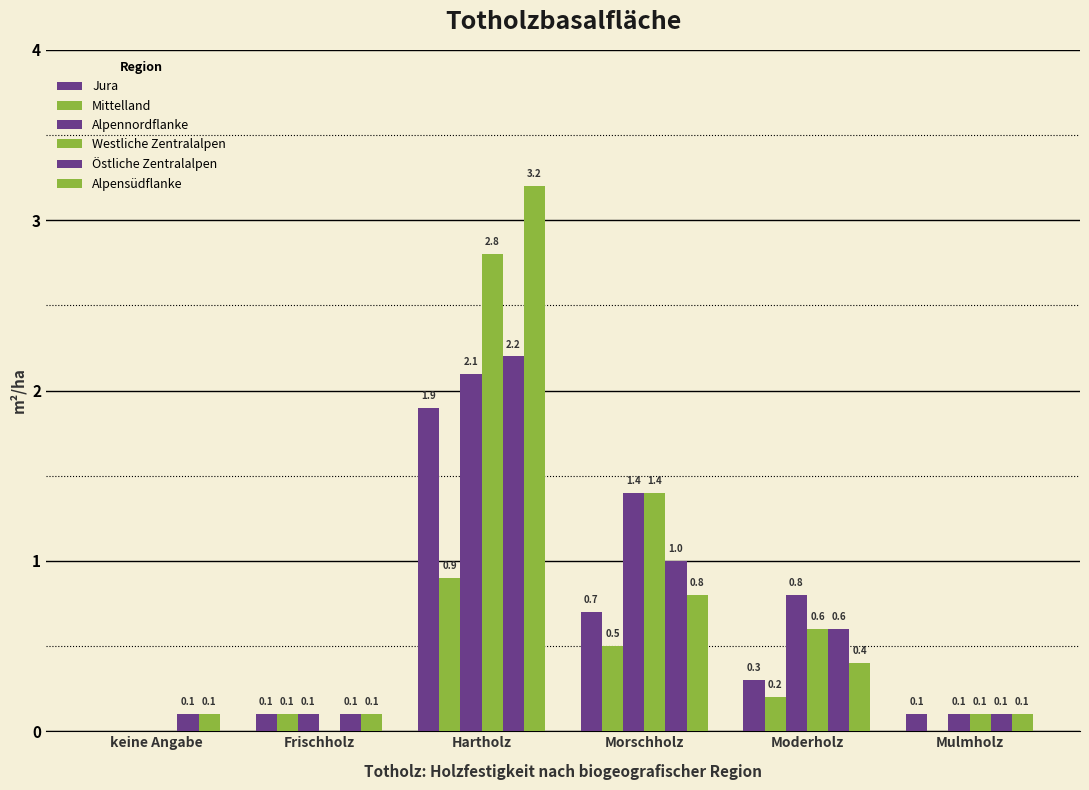

What is the approximate value of Alpensüdflanke at keine Angabe?

0.1